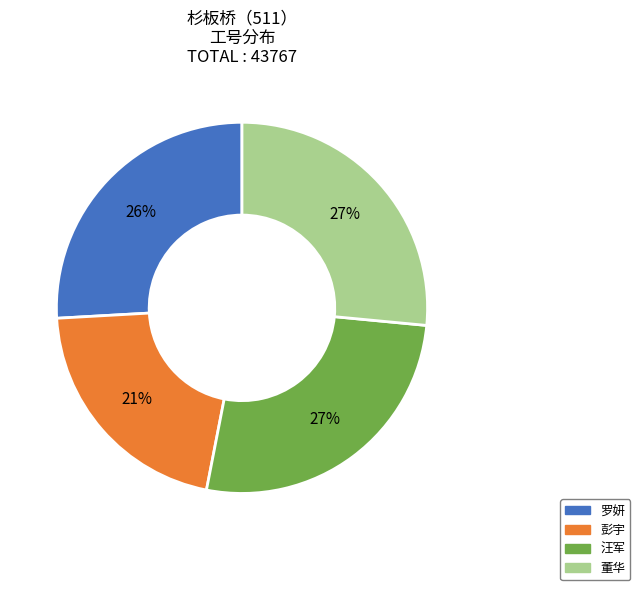

True or false: 彭宇 accounts for 10% of the total.

False